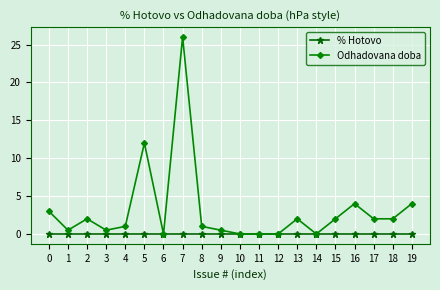

What is the sum of all Odhadovana doba values?

62.5